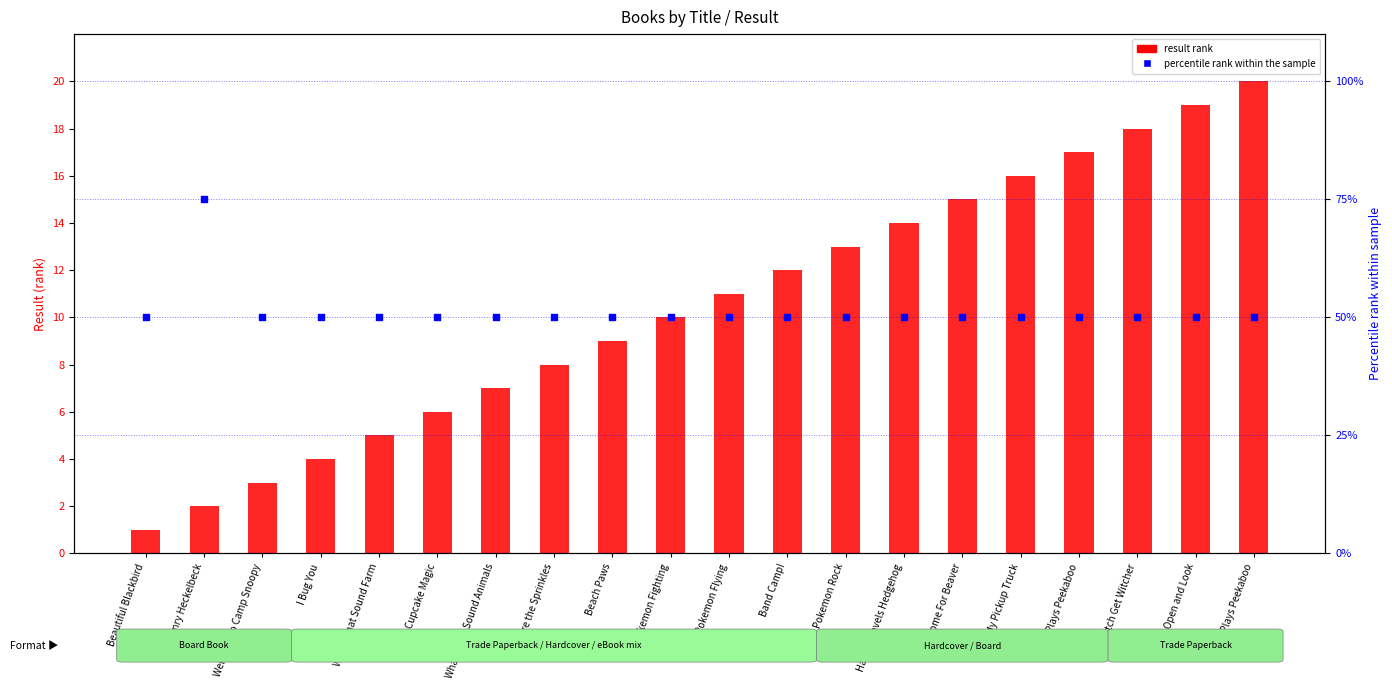

What are all the series names shown in the legend?

result rank, percentile rank within the sample